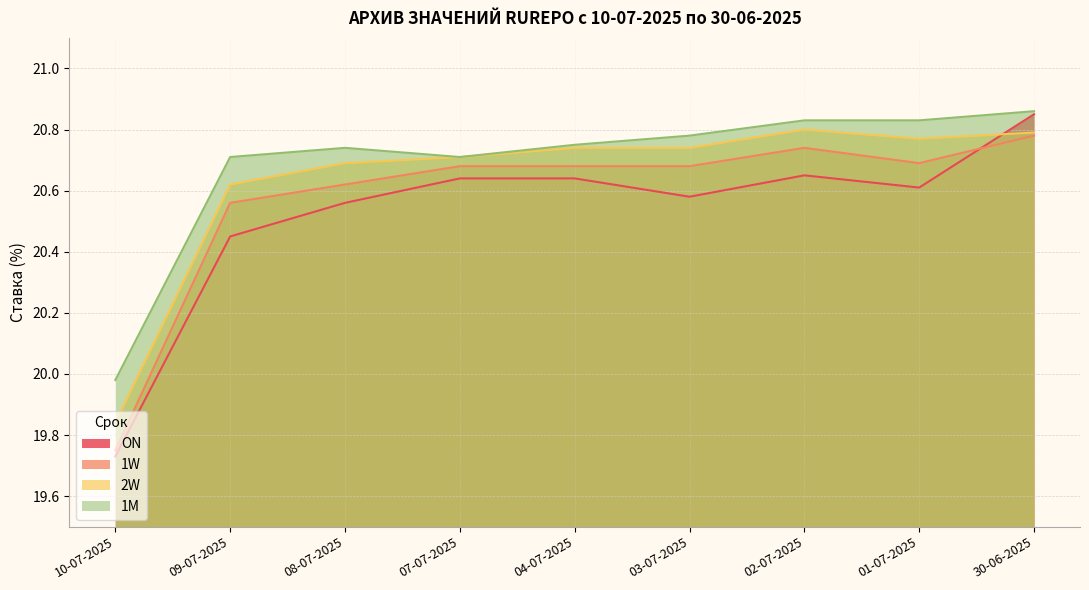

Does the chart have visible grid lines?

Yes